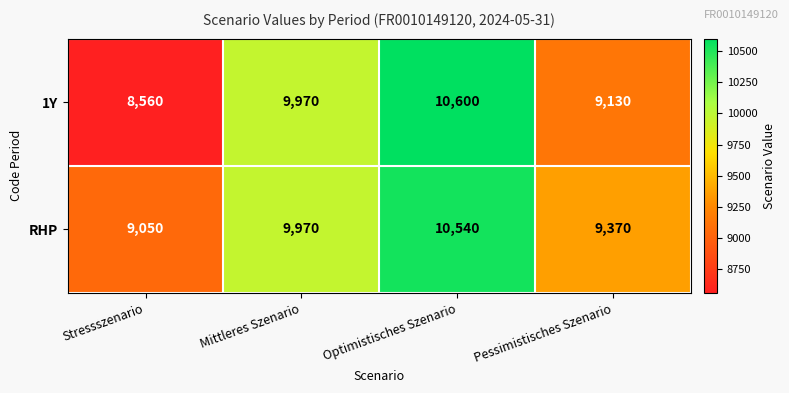

Reading left to right, extract all data points from this chart.

1Y: 8560	9970	10600	9130
RHP: 9050	9970	10540	9370